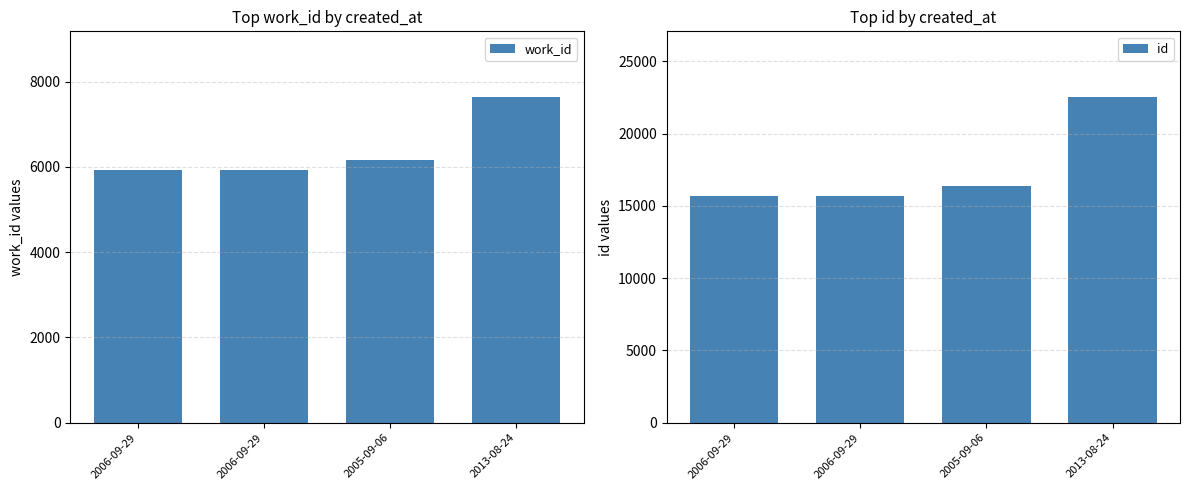

What is the value of the id bar at the 3rd from the left?

16341